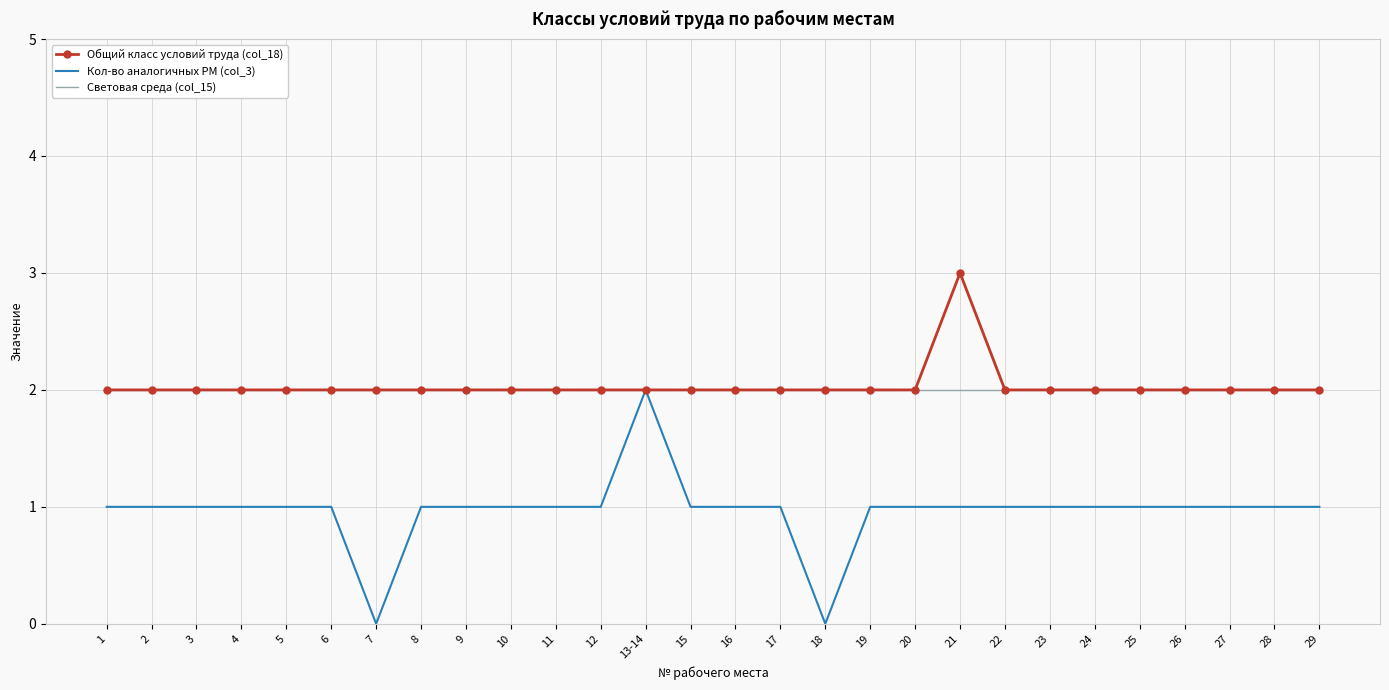

What are all the series names shown in the legend?

Общий класс условий труда (col_18), Кол-во аналогичных РМ (col_3), Световая среда (col_15)